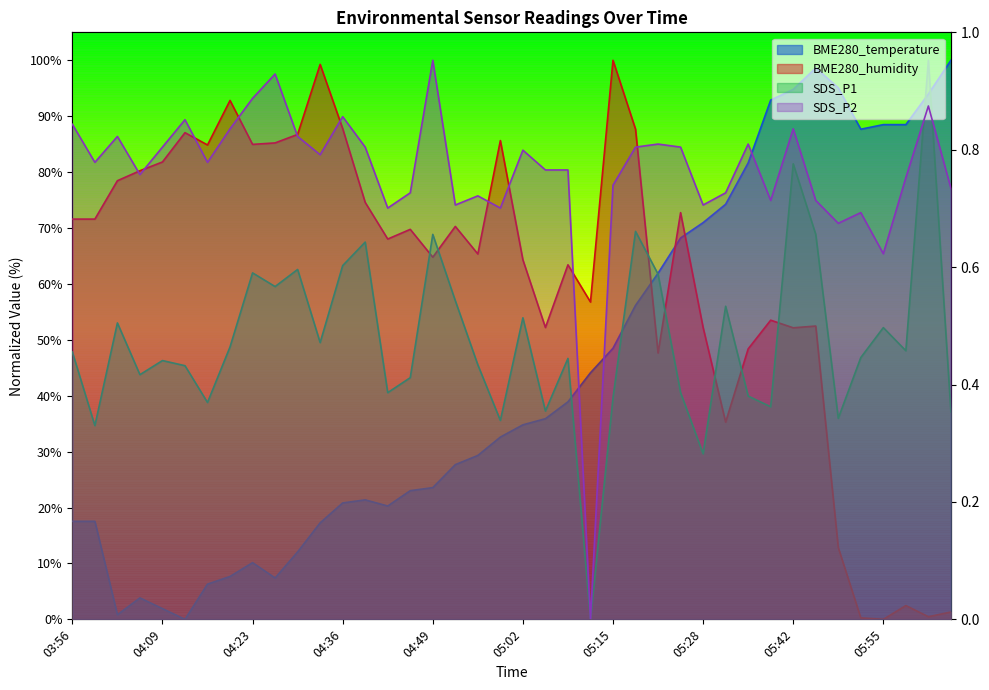

What is the label of the 33rd point from the left?

05:42